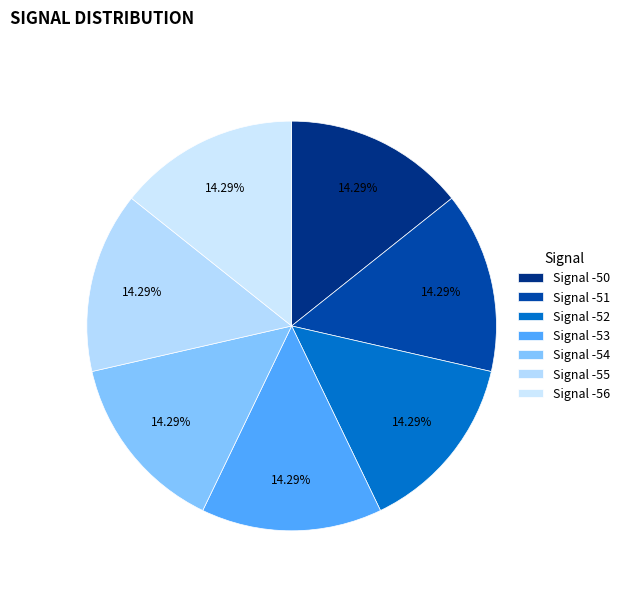

Rank the categories by value from highest to lowest.

Signal -51, Signal -50, Signal -53, Signal -52, Signal -54, Signal -56, Signal -55